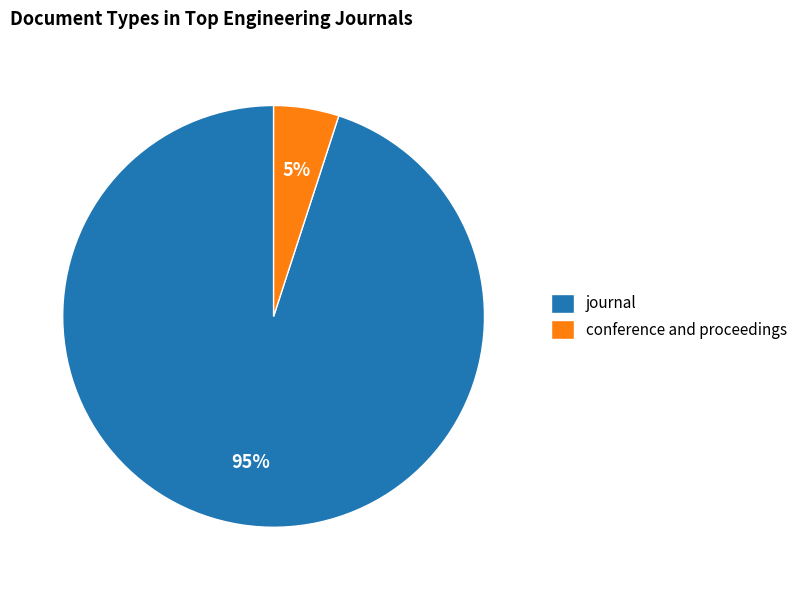

Which category has the biggest portion of the pie?

journal